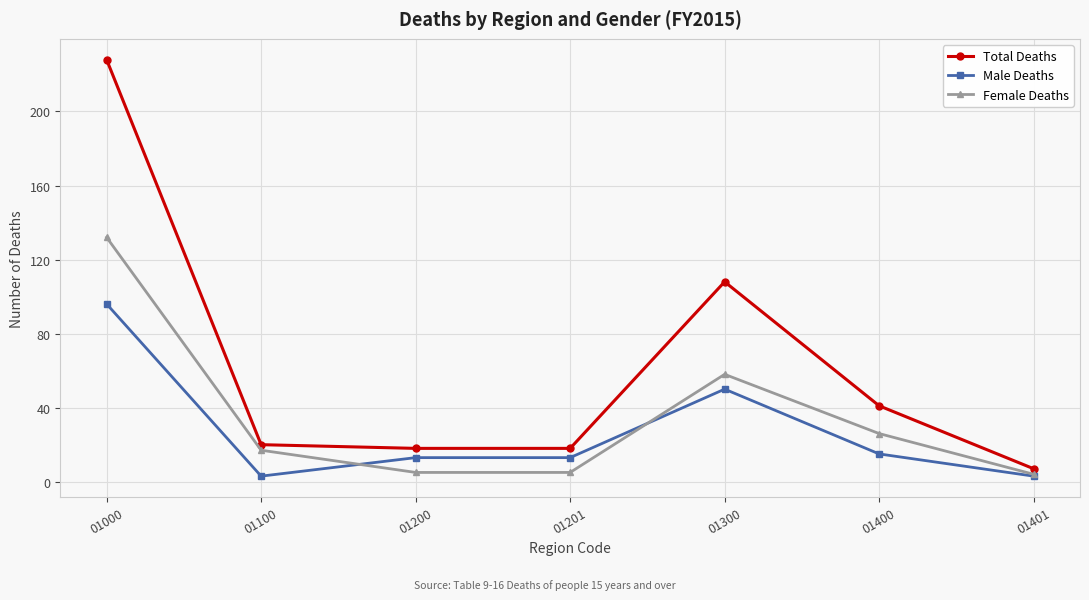

At which category is the sum across all series the highest?

01000